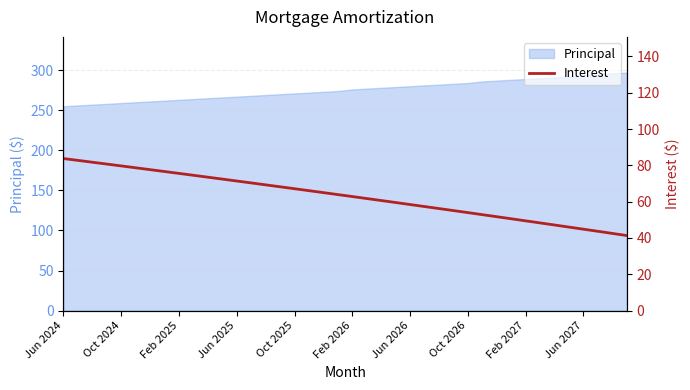

At which category does the chart reach its minimum across all series?

39